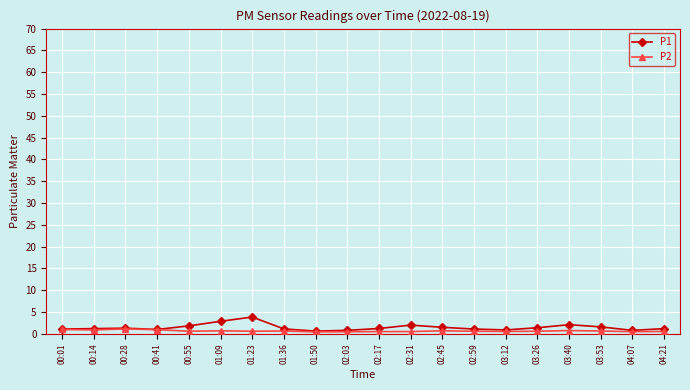

Which series has the widest spread of values?

P1